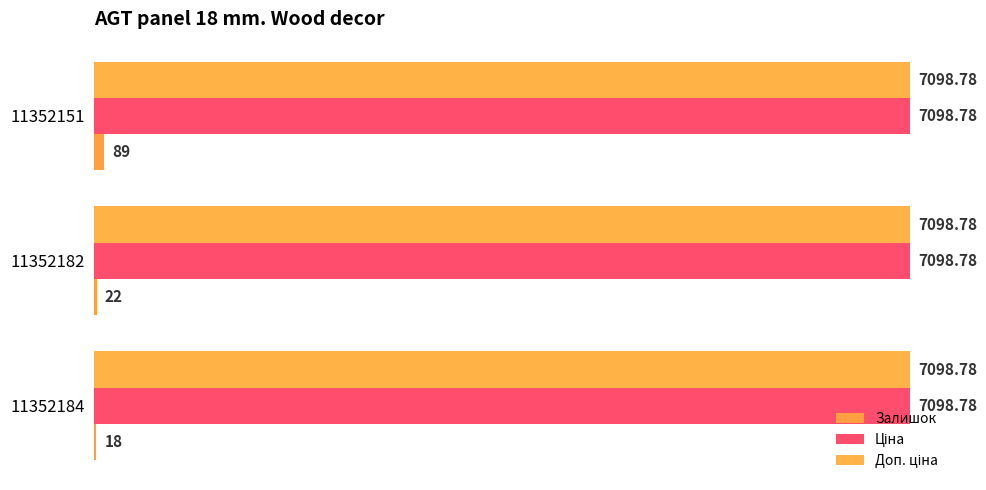

List the labels in order of Ціна value, largest first.

0, 1, 2